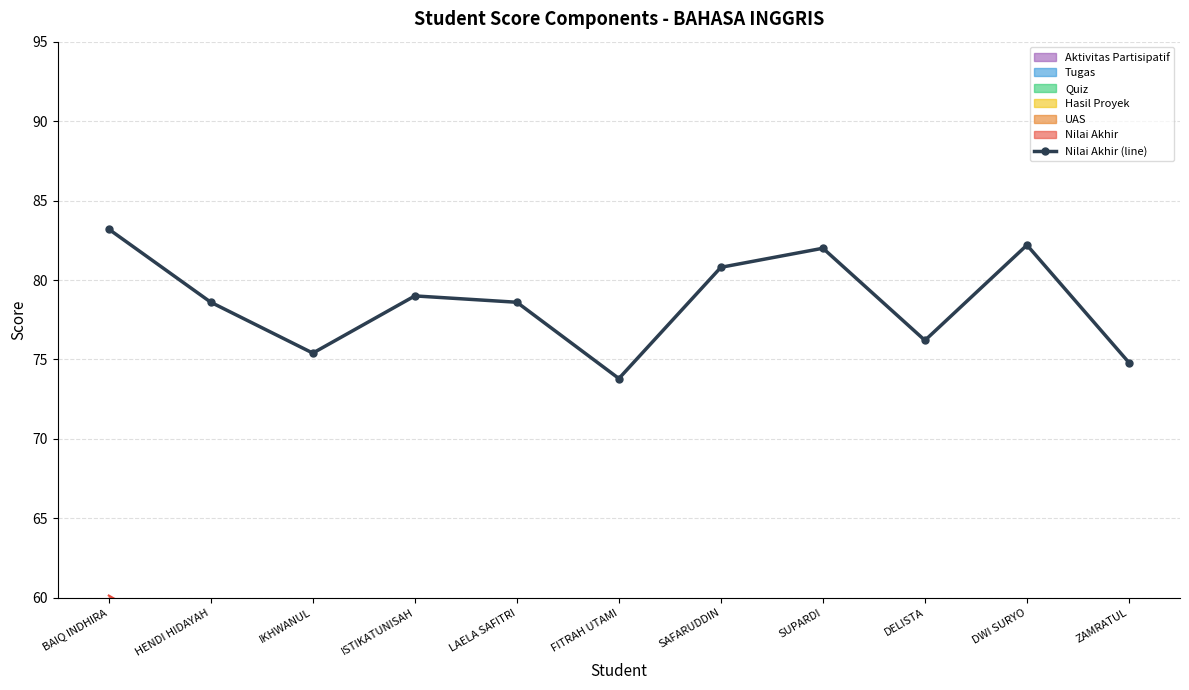

How many data points in Nilai Akhir (line) are less than 78?

4